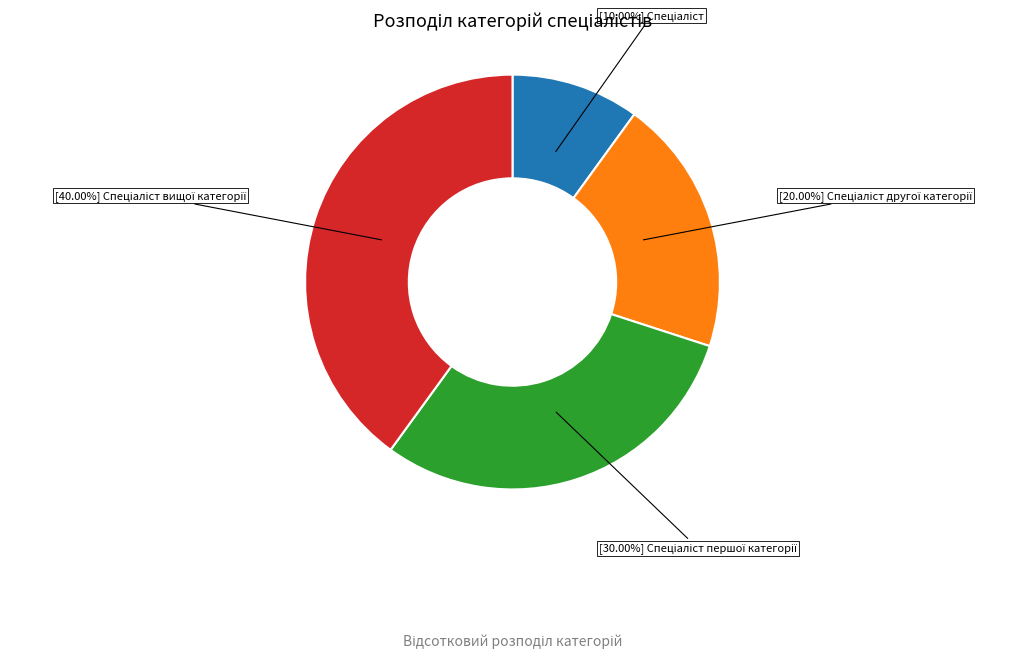

Is there a majority slice in this chart?

No